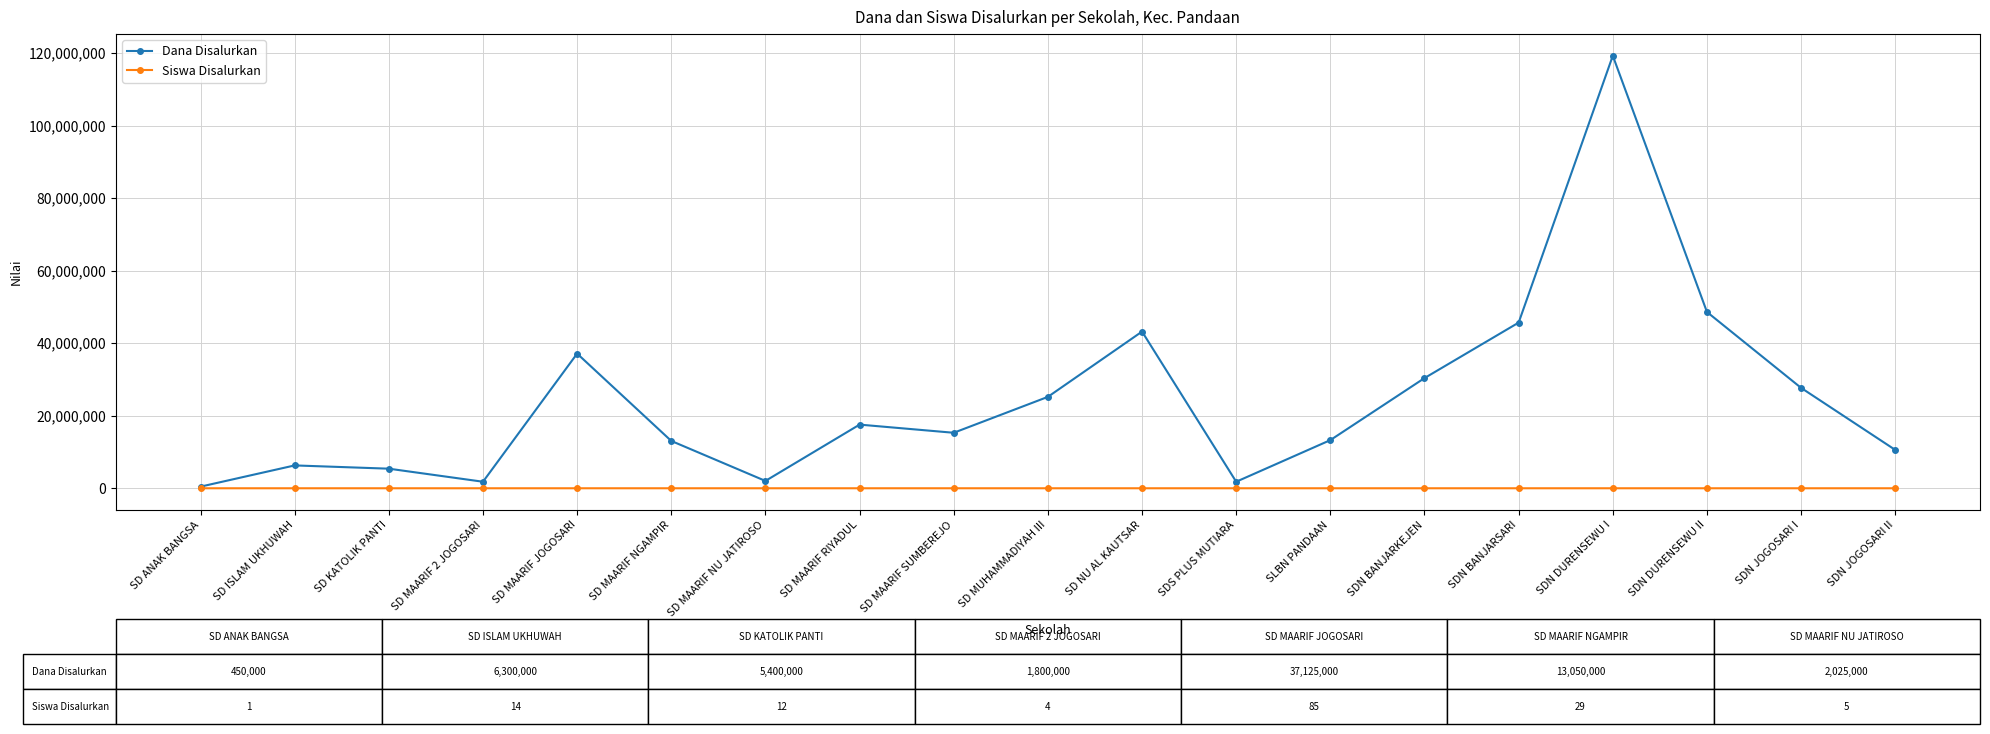

What is the difference between the maximum and minimum values in the Siswa Disalurkan series?

265